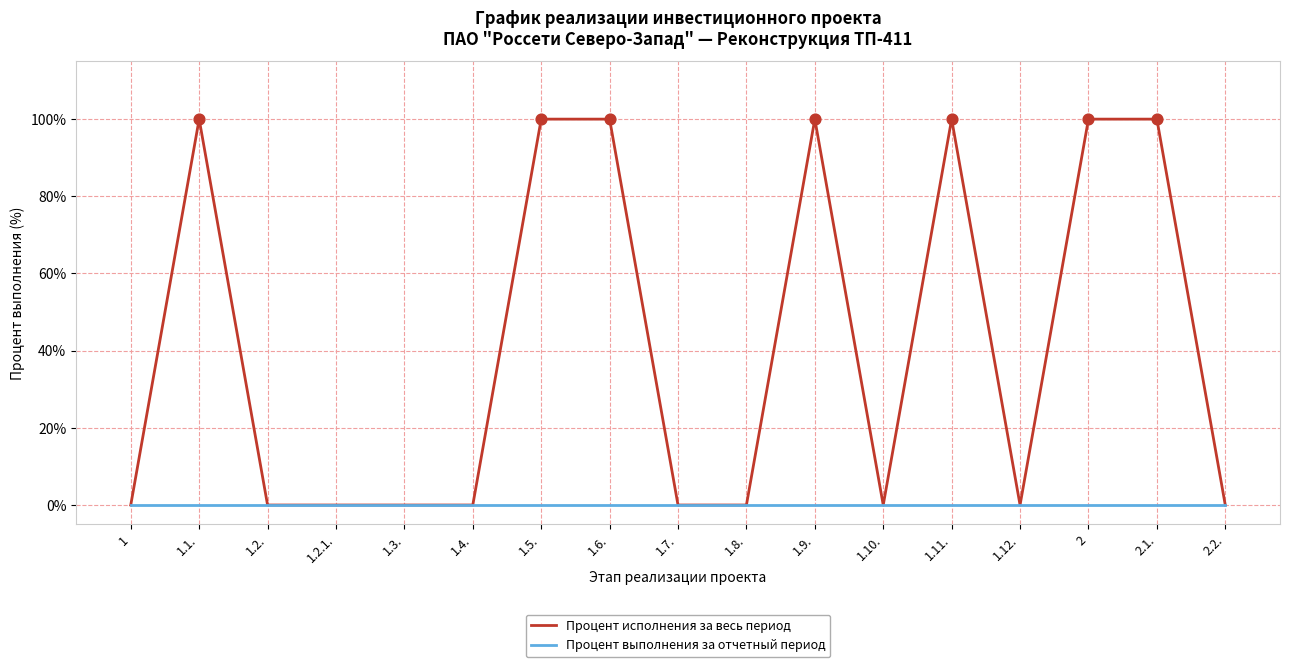

Between 1.1. and 1.12., which series saw the biggest shift?

Процент исполнения за весь период